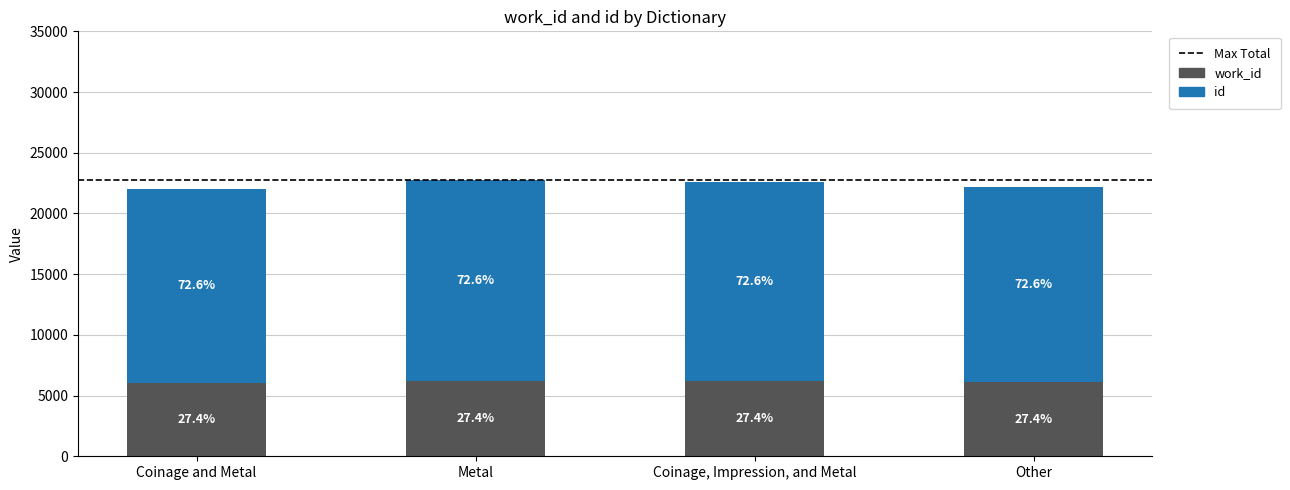

Are the bars grouped side by side (vs. stacked)?

No